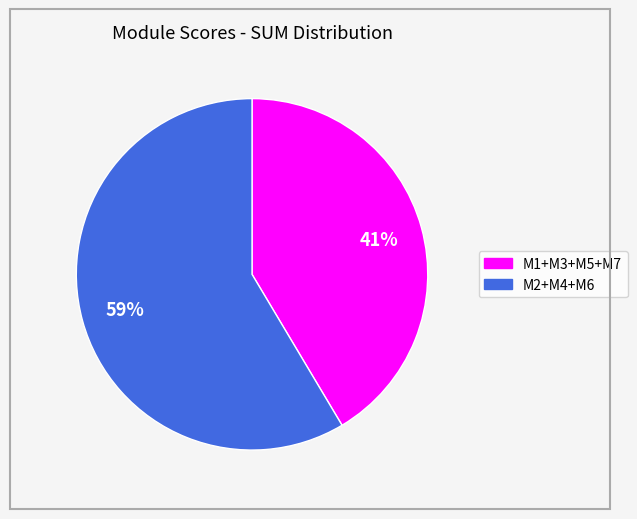

Is there a majority slice in this chart?

Yes